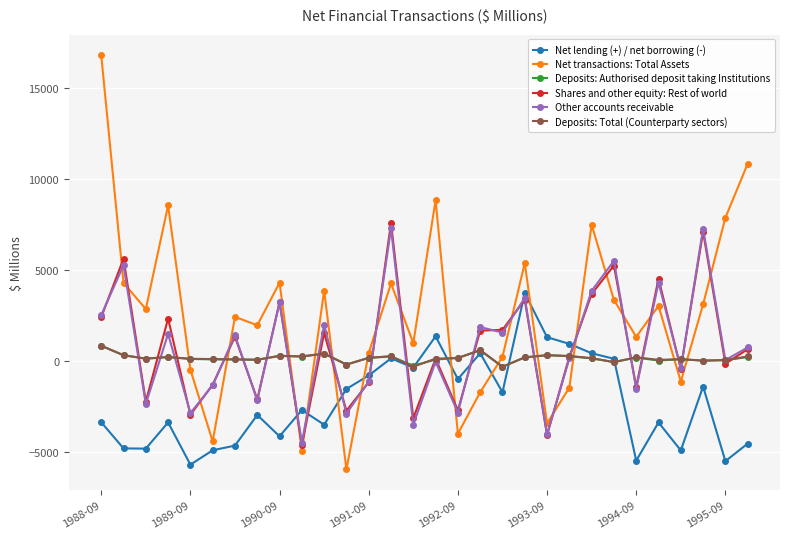

Which series has the widest spread of values?

Net transactions: Total Assets